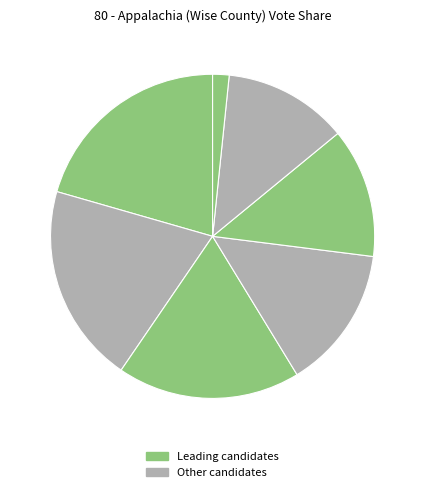

How many segments does this pie chart have?

7